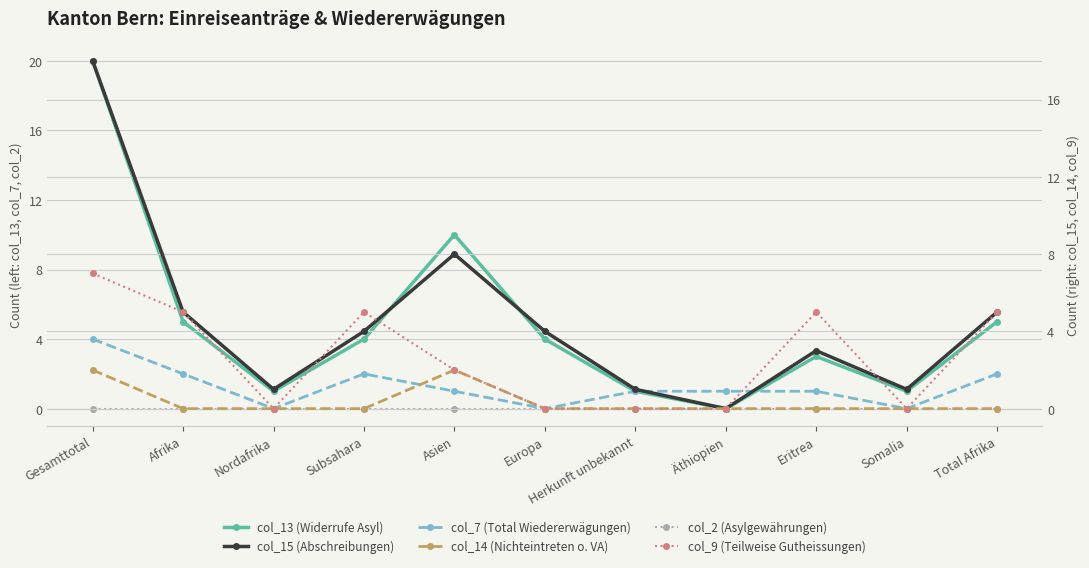

Which series has the largest total across all categories?

col_13 (Widerrufe Asyl)